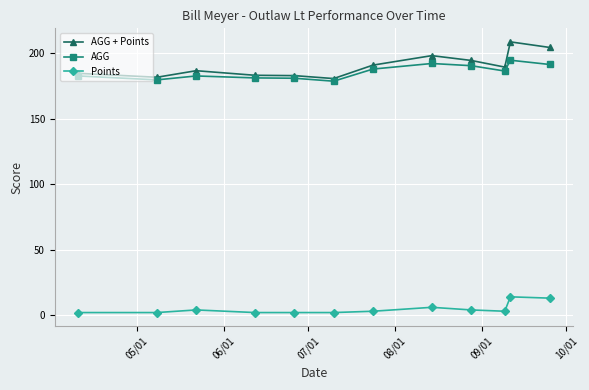

Which series has the largest range (max minus min)?

AGG + Points